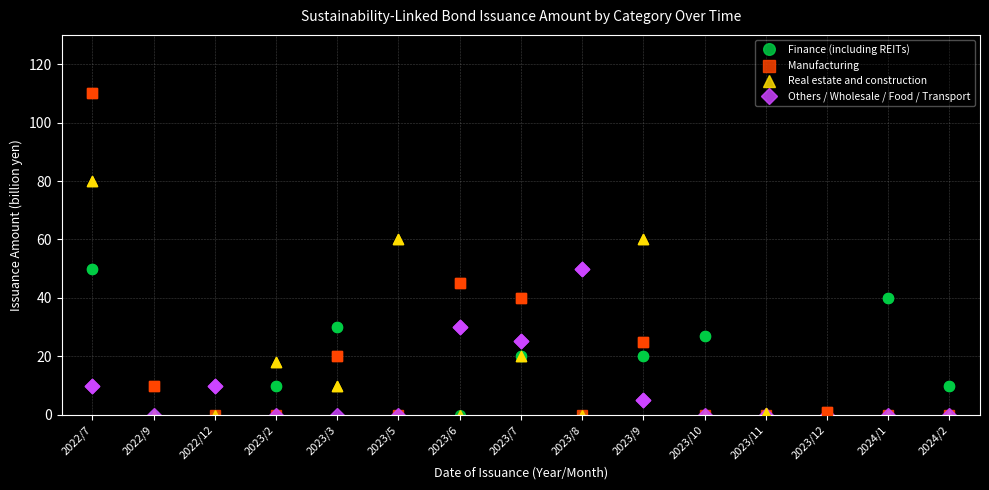

What are all the series names shown in the legend?

Finance (including REITs), Manufacturing, Real estate and construction, Others / Wholesale / Food / Transport